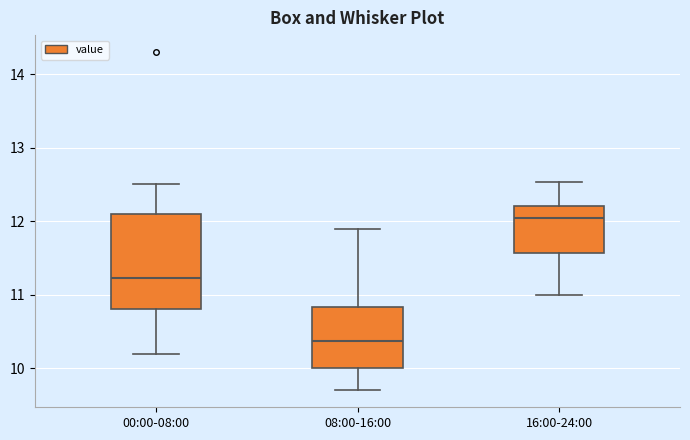

Where does the median line of the box for 16:00-24:00 sit on the y-axis? The values are not printed on the chart, so give them approximately, as read against the axis.

12.1